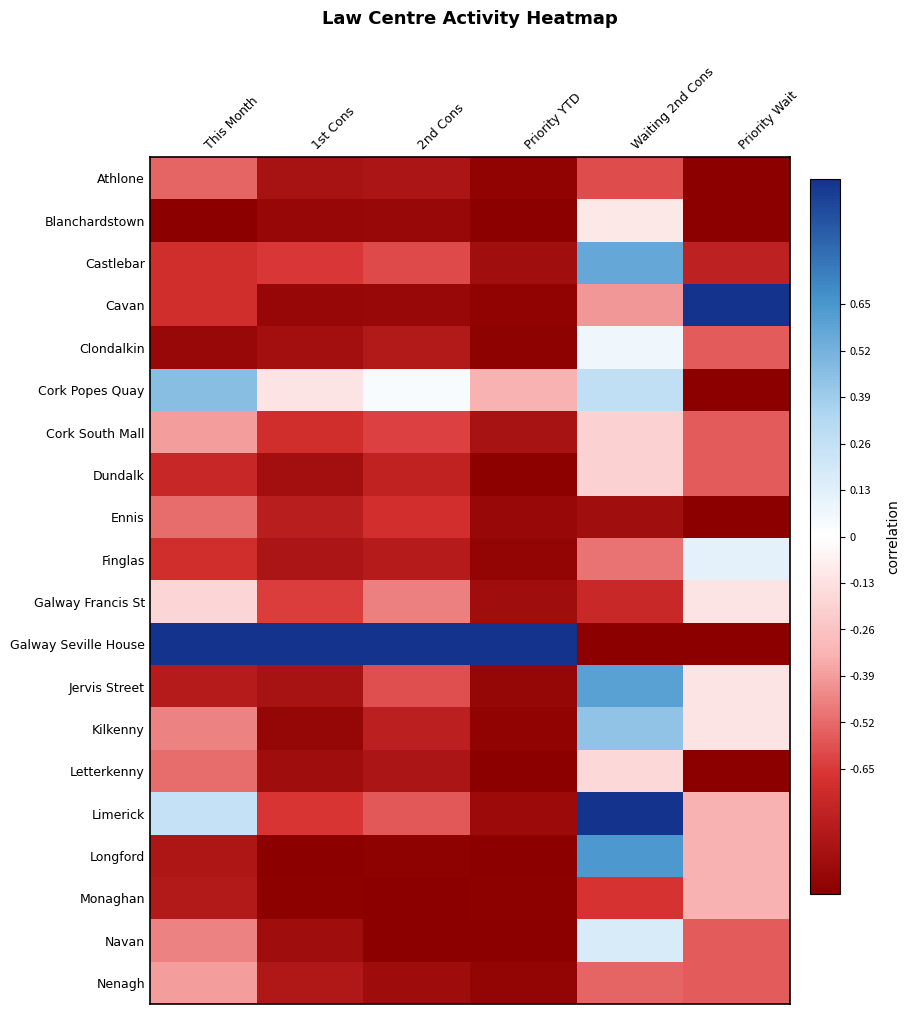

Reading left to right, extract all data points from this chart.

Athlone: This Month=-0.5	1st Cons=-0.9	2nd Cons=-0.9	Priority YTD=-1.0	Waiting 2nd Cons=-0.6	Priority Wait=-1.0
Blanchardstown: This Month=-1.0	1st Cons=-0.9	2nd Cons=-0.9	Priority YTD=-1.0	Waiting 2nd Cons=-0.1	Priority Wait=-1.0
Castlebar: This Month=-0.7	1st Cons=-0.7	2nd Cons=-0.6	Priority YTD=-0.9	Waiting 2nd Cons=0.6	Priority Wait=-0.8
Cavan: This Month=-0.7	1st Cons=-0.9	2nd Cons=-0.9	Priority YTD=-1.0	Waiting 2nd Cons=-0.4	Priority Wait=1.0
Clondalkin: This Month=-0.9	1st Cons=-0.9	2nd Cons=-0.8	Priority YTD=-1.0	Waiting 2nd Cons=0.1	Priority Wait=-0.6
Cork Popes Quay: This Month=0.5	1st Cons=-0.1	2nd Cons=0.0	Priority YTD=-0.3	Waiting 2nd Cons=0.3	Priority Wait=-1.0
Cork South Mall: This Month=-0.4	1st Cons=-0.7	2nd Cons=-0.6	Priority YTD=-0.9	Waiting 2nd Cons=-0.2	Priority Wait=-0.6
Dundalk: This Month=-0.7	1st Cons=-0.9	2nd Cons=-0.8	Priority YTD=-1.0	Waiting 2nd Cons=-0.2	Priority Wait=-0.6
Ennis: This Month=-0.5	1st Cons=-0.8	2nd Cons=-0.7	Priority YTD=-0.9	Waiting 2nd Cons=-0.9	Priority Wait=-1.0
Finglas: This Month=-0.7	1st Cons=-0.9	2nd Cons=-0.8	Priority YTD=-1.0	Waiting 2nd Cons=-0.5	Priority Wait=0.1
Galway Francis St: This Month=-0.2	1st Cons=-0.6	2nd Cons=-0.5	Priority YTD=-0.9	Waiting 2nd Cons=-0.7	Priority Wait=-0.1
Galway Seville House: This Month=1.0	1st Cons=1.0	2nd Cons=1.0	Priority YTD=1.0	Waiting 2nd Cons=-1.0	Priority Wait=-1.0
Jervis Street: This Month=-0.8	1st Cons=-0.9	2nd Cons=-0.6	Priority YTD=-1.0	Waiting 2nd Cons=0.6	Priority Wait=-0.1
Kilkenny: This Month=-0.5	1st Cons=-1.0	2nd Cons=-0.8	Priority YTD=-1.0	Waiting 2nd Cons=0.4	Priority Wait=-0.1
Letterkenny: This Month=-0.5	1st Cons=-0.9	2nd Cons=-0.9	Priority YTD=-1.0	Waiting 2nd Cons=-0.2	Priority Wait=-1.0
Limerick: This Month=0.3	1st Cons=-0.7	2nd Cons=-0.6	Priority YTD=-0.9	Waiting 2nd Cons=1.0	Priority Wait=-0.3
Longford: This Month=-0.9	1st Cons=-1.0	2nd Cons=-1.0	Priority YTD=-1.0	Waiting 2nd Cons=0.6	Priority Wait=-0.3
Monaghan: This Month=-0.8	1st Cons=-1.0	2nd Cons=-1.0	Priority YTD=-1.0	Waiting 2nd Cons=-0.7	Priority Wait=-0.3
Navan: This Month=-0.5	1st Cons=-0.9	2nd Cons=-1.0	Priority YTD=-1.0	Waiting 2nd Cons=0.2	Priority Wait=-0.6
Nenagh: This Month=-0.4	1st Cons=-0.8	2nd Cons=-0.9	Priority YTD=-1.0	Waiting 2nd Cons=-0.5	Priority Wait=-0.6